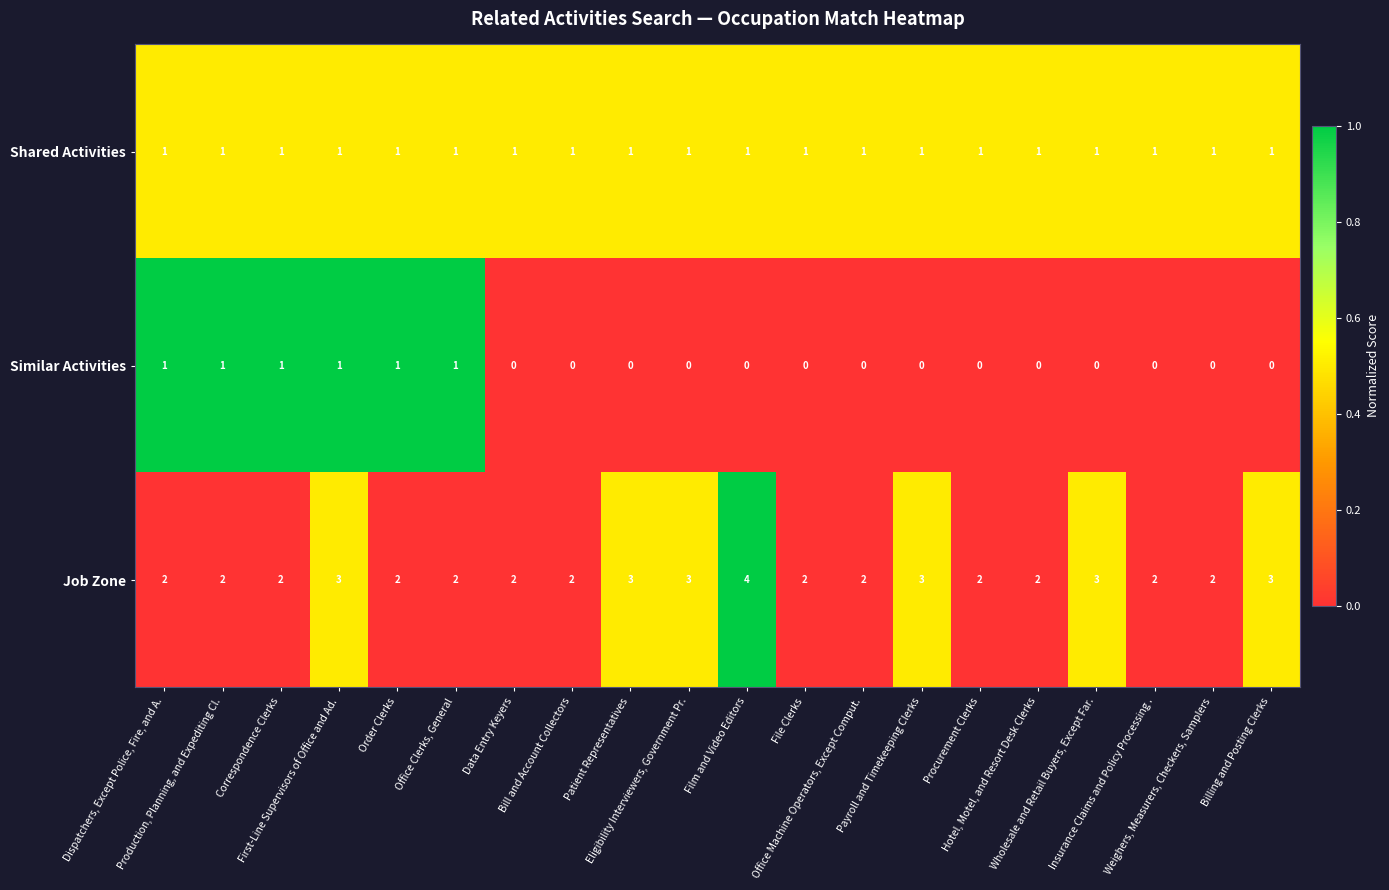

How many categories are shown in the chart?

20